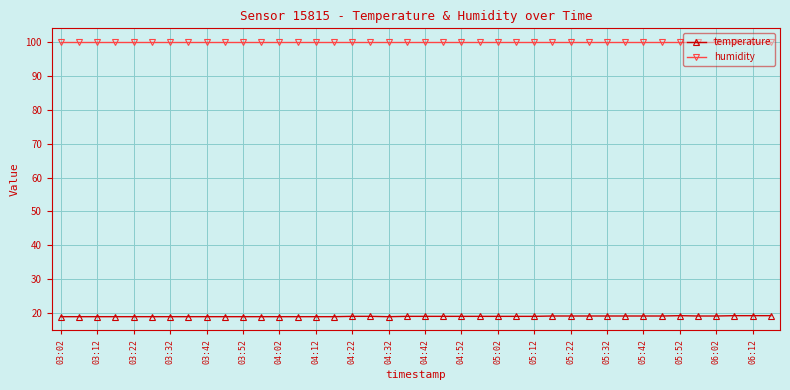

Which series has the largest total across all categories?

humidity